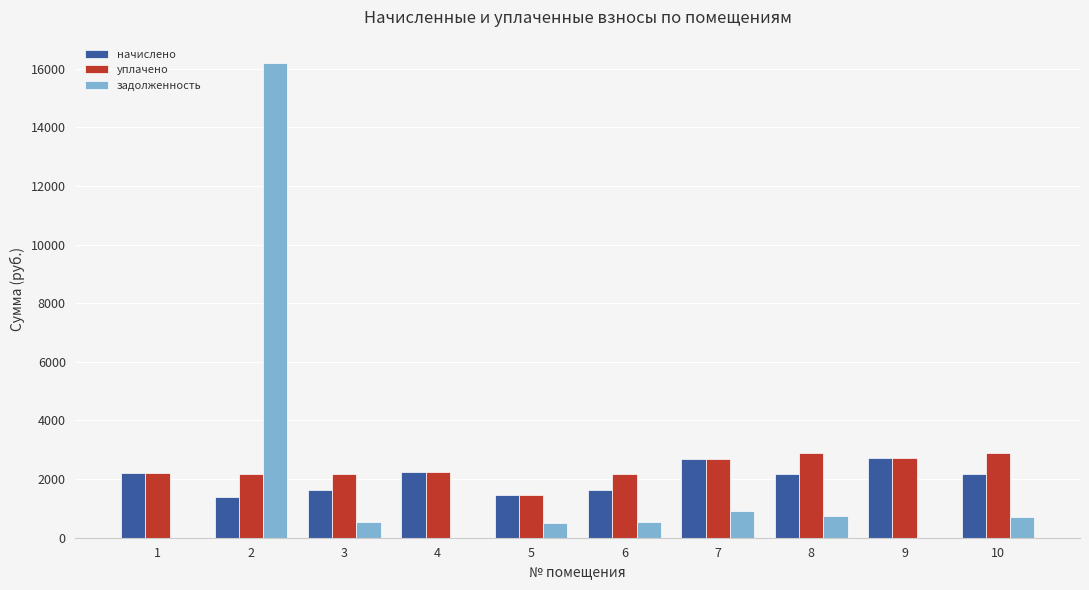

Is it true that уплачено equals 1473.7 at 5?

True